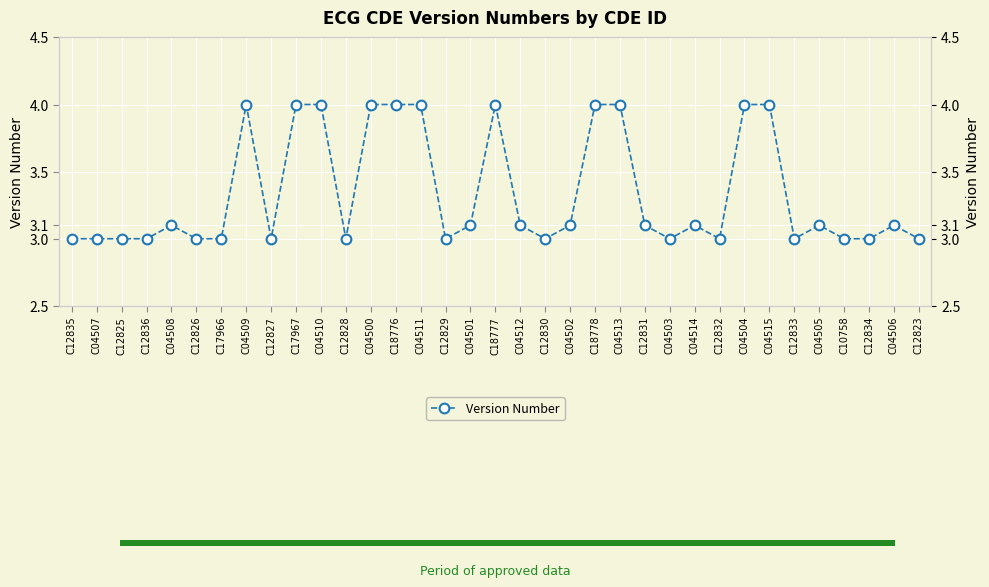

What is the ratio of the value at C04502 to the value at C04511?

0.8